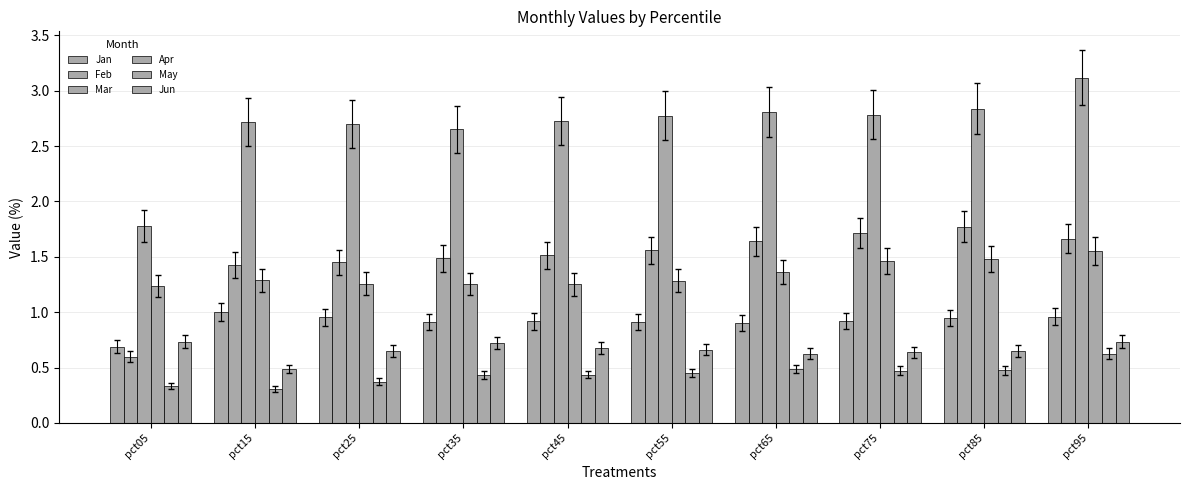

True or false: Mar has a value of 1.1 at pct05.

False